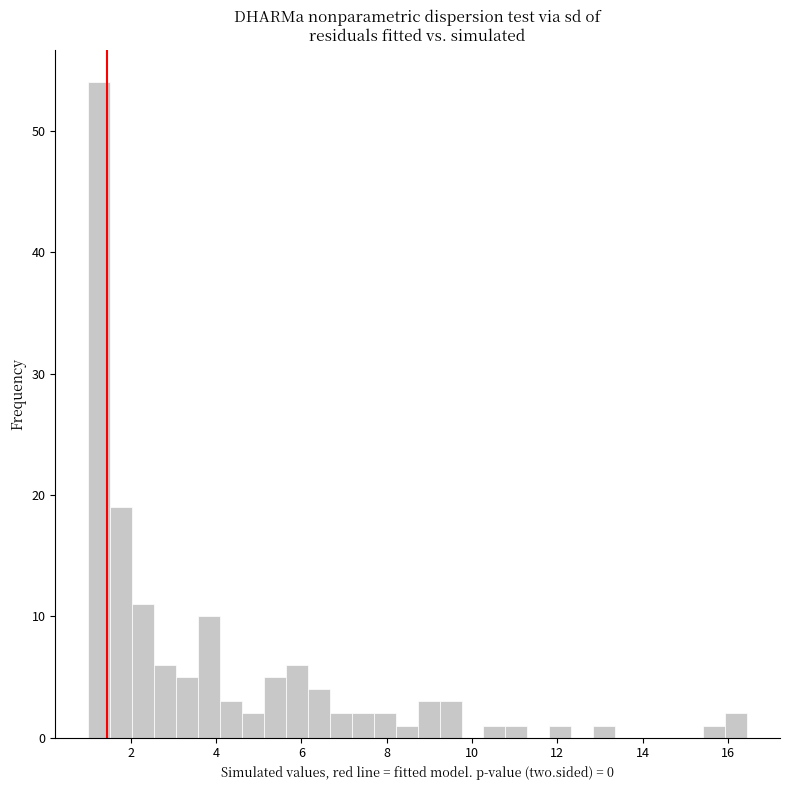

Around what value on the x-axis is the tallest bar? Give the approximate position of its centre, as read against the axis.

1.2